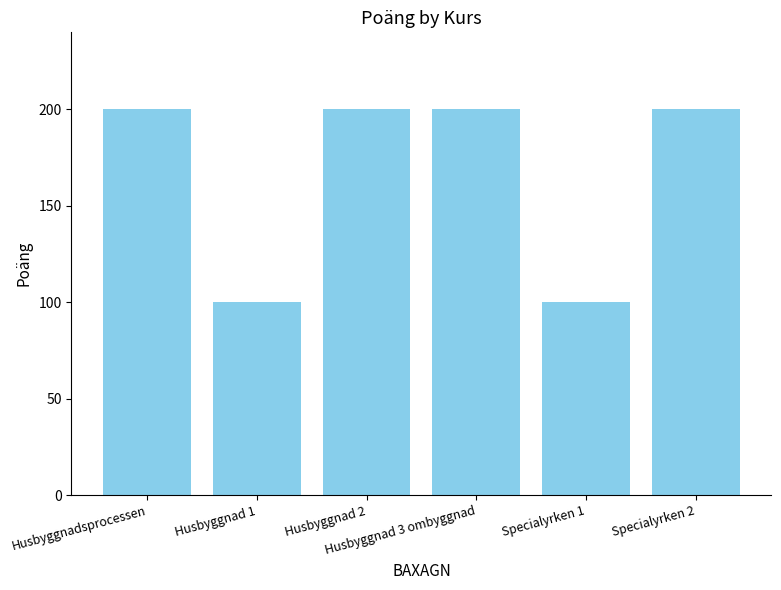

Is it true that the value at Husbyggnadsprocessen is 118?

False